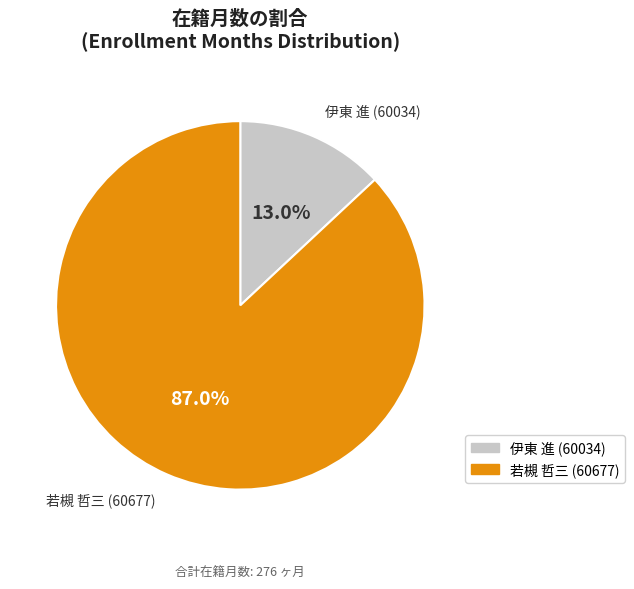

Which slice is the largest?

若槻 哲三 (60677)